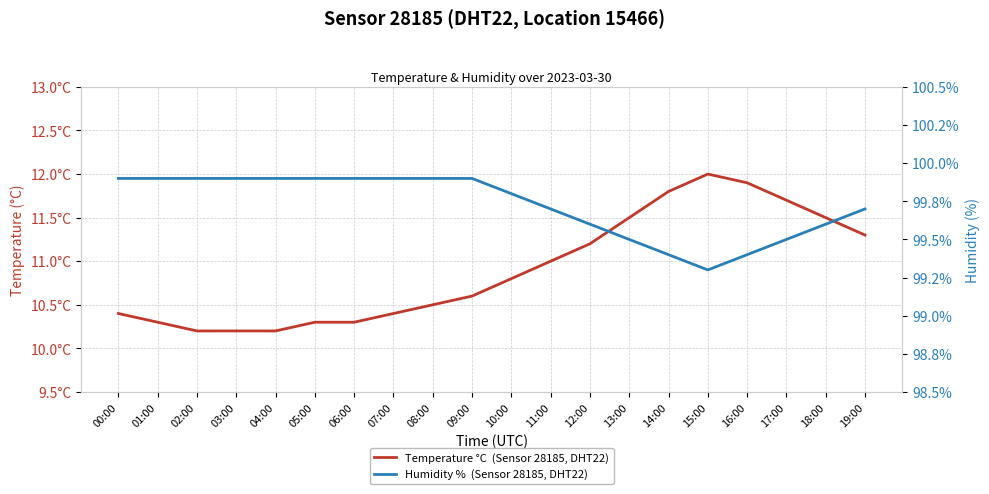

The value of Temperature °C  (Sensor 28185, DHT22) at 10:00 is 10.8. True or false?

True